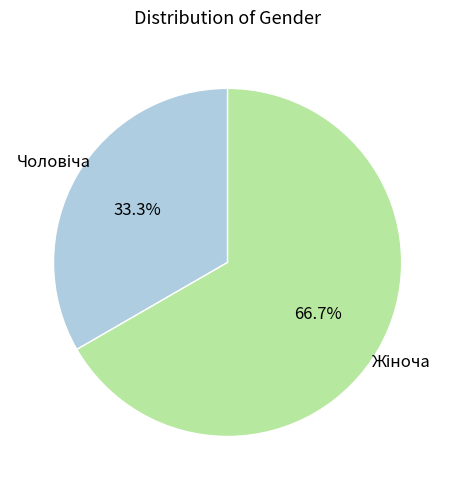

Does any single category account for the majority?

Yes